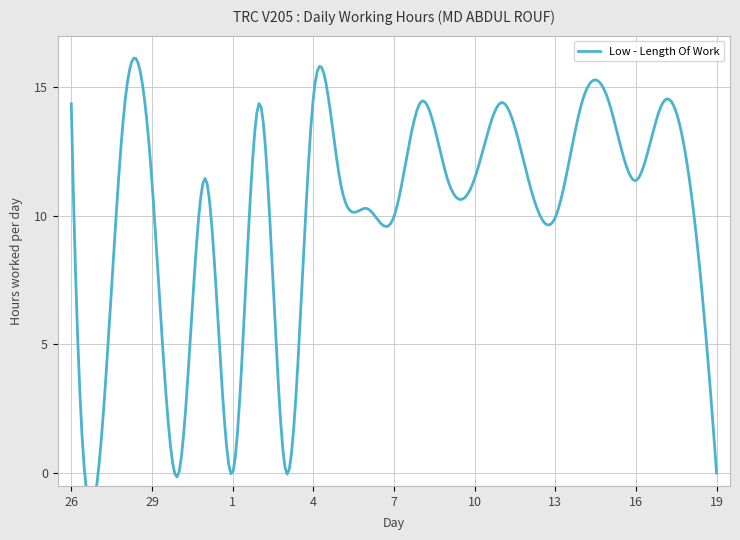

What is the change in value from 2 to 18?

-3.0